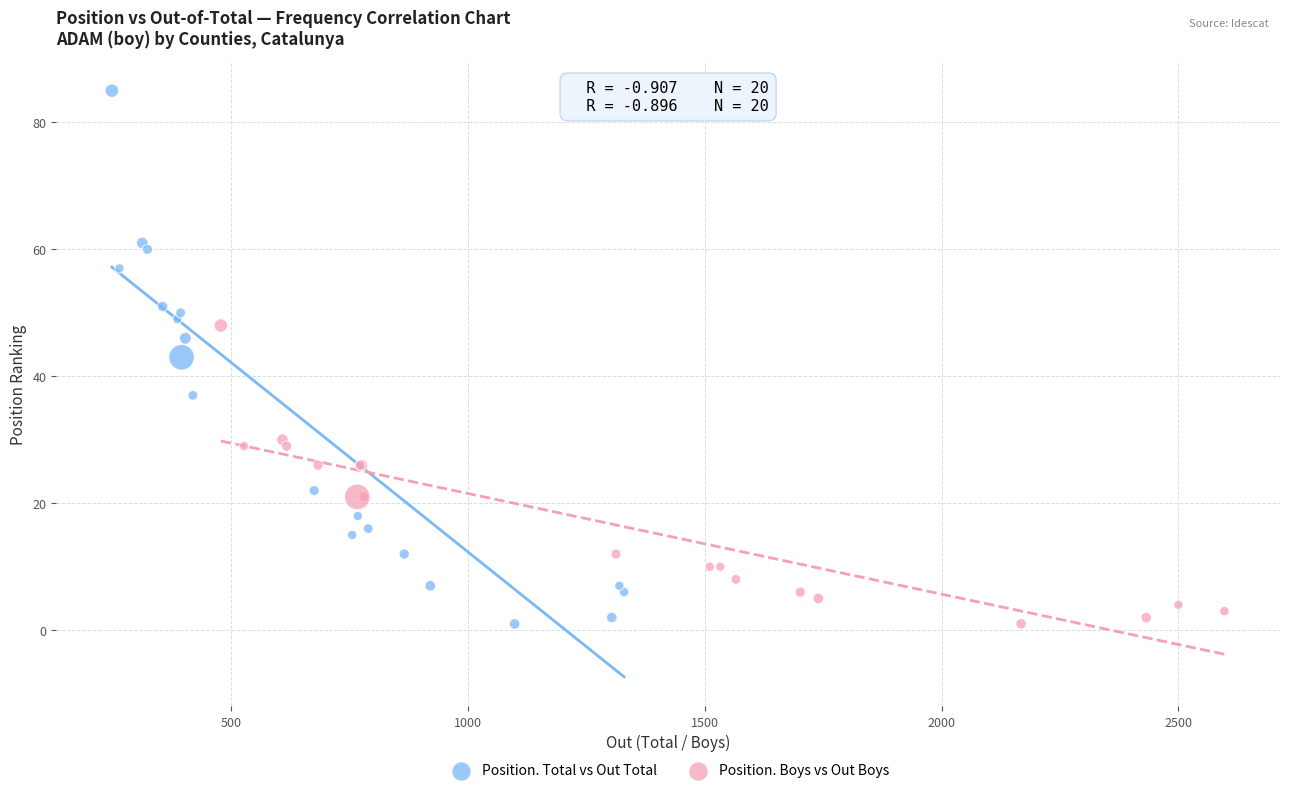

Which series has the widest spread of Y values?

Position. Total vs Out Total